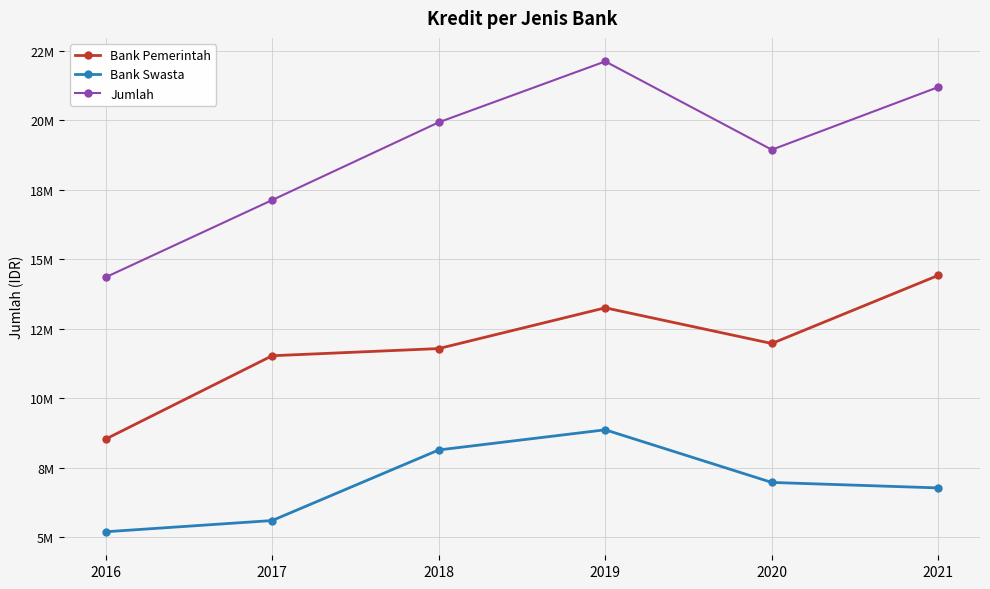

Which series has the largest range (max minus min)?

Jumlah